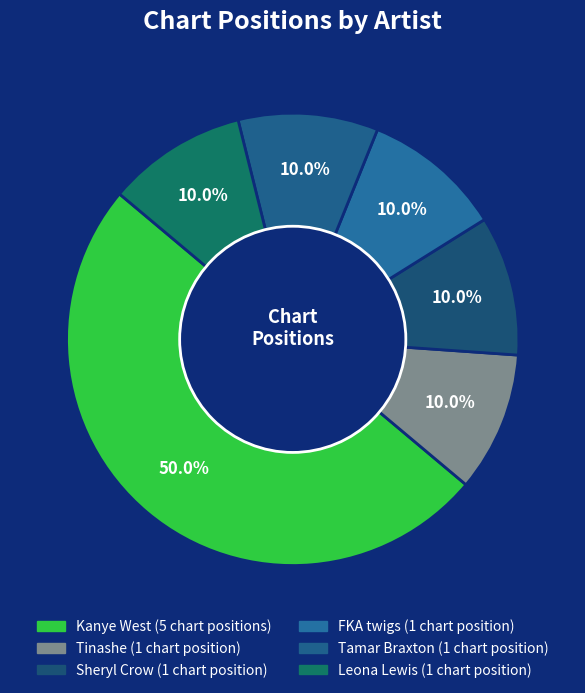

Count the number of slices in the pie.

6